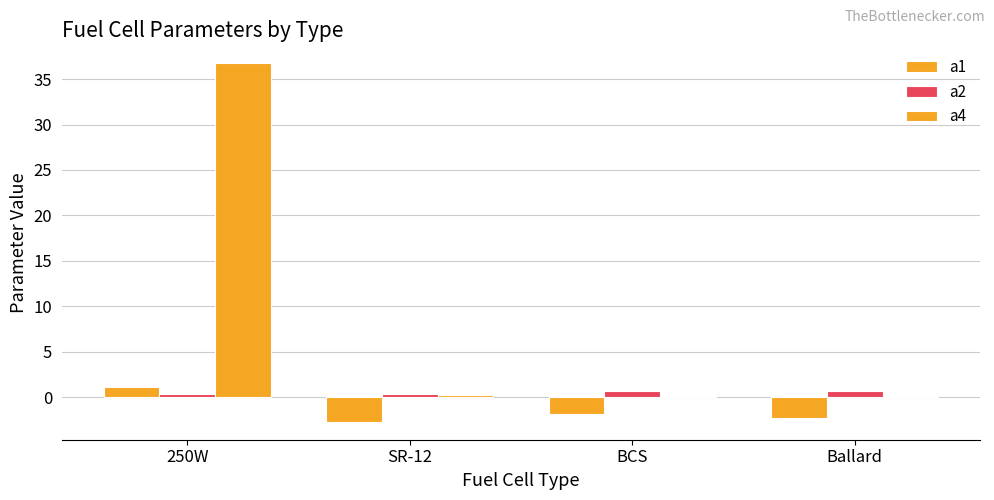

Does the chart contain stacked bars?

No